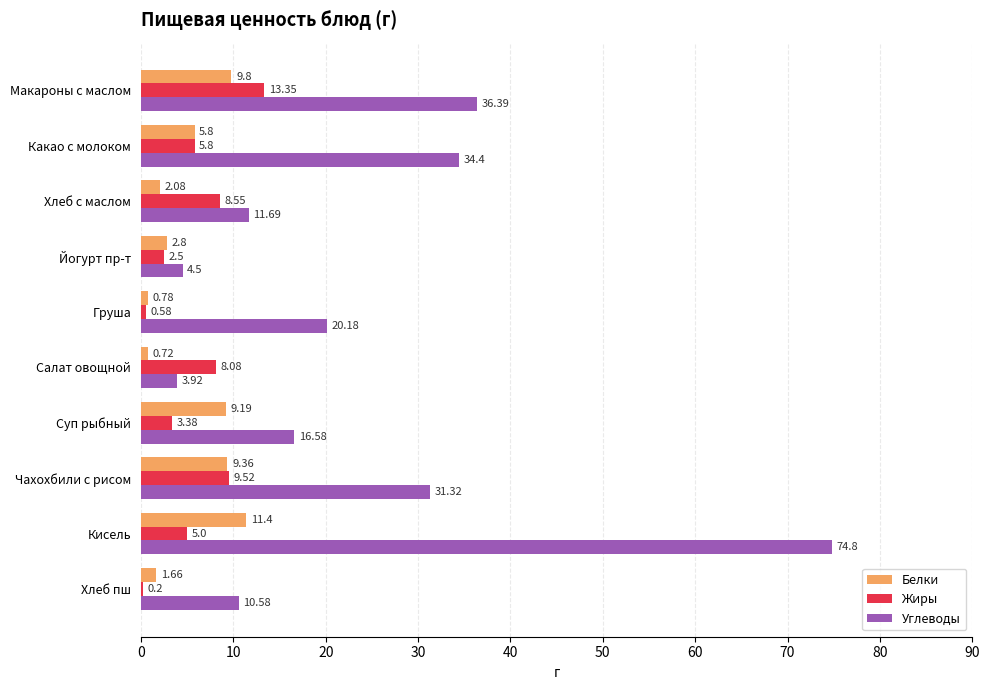

Where is Углеводы nearest to the value 39?

Макароны с маслом